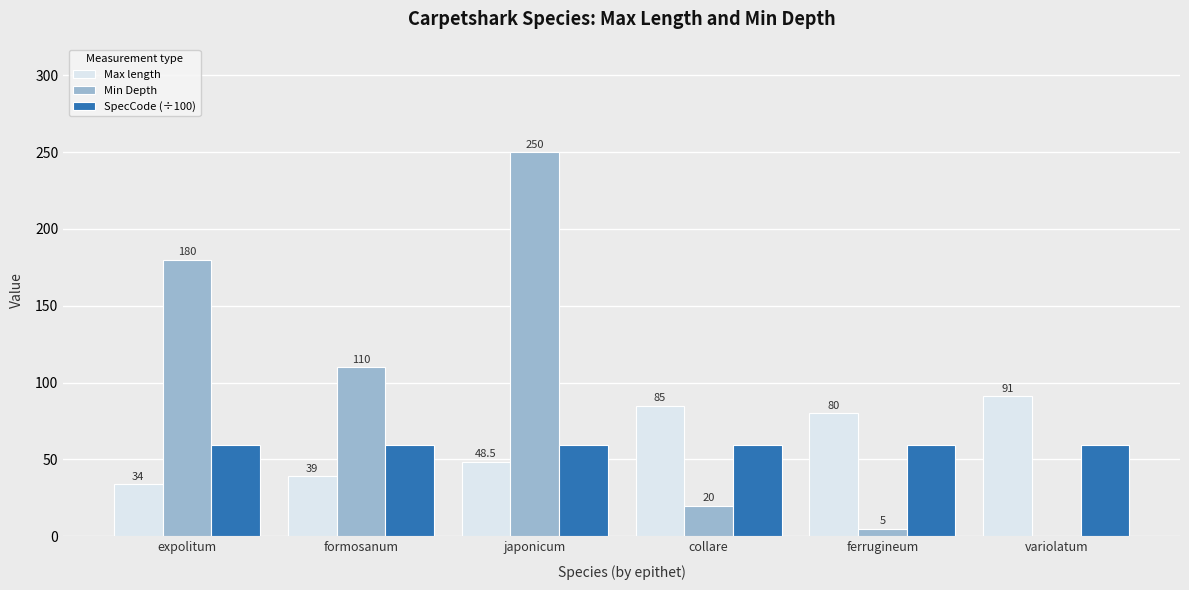

What value does the Max length series have at expolitum?

34.0